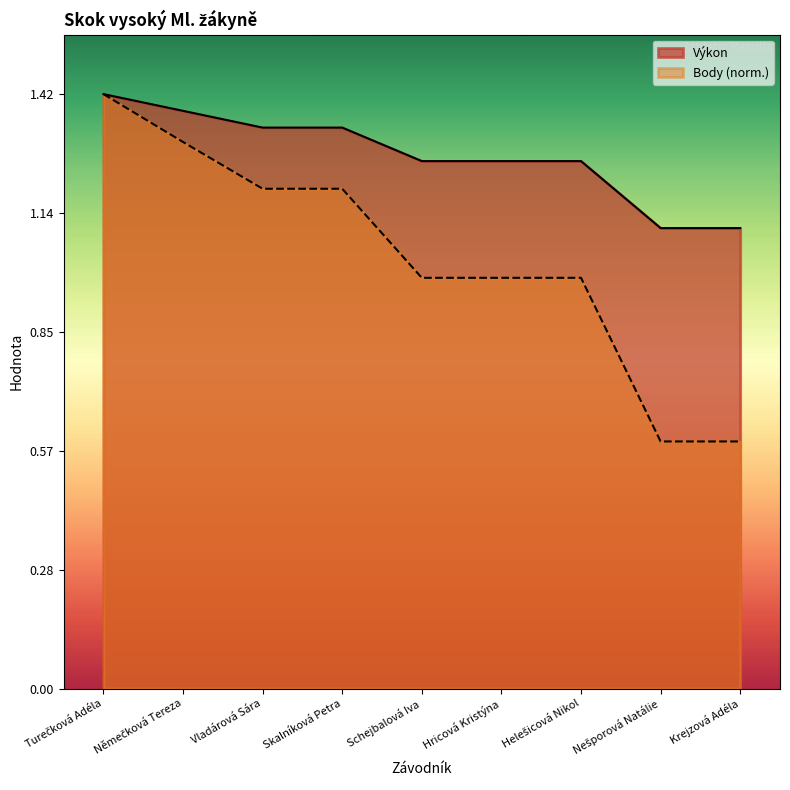

Rank the series by their average value, from highest to lowest.

Výkon, Body (norm.)